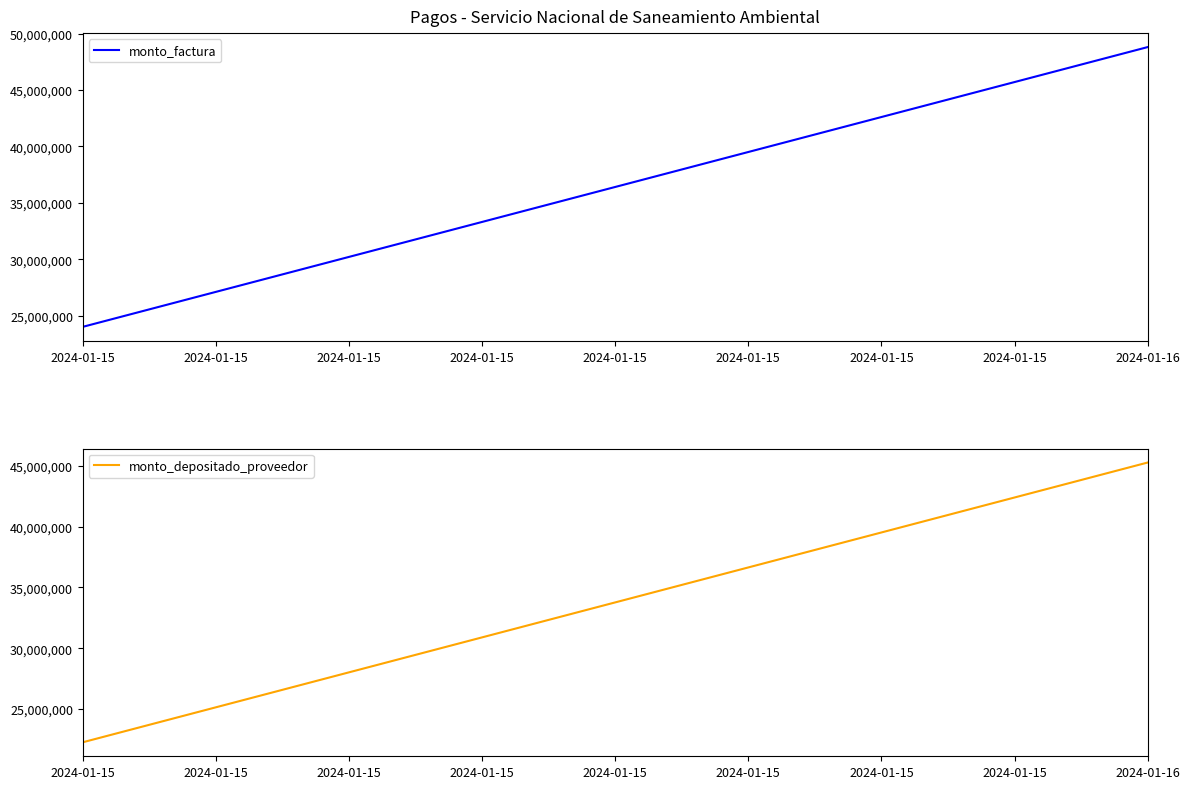

Does the chart have visible grid lines?

No